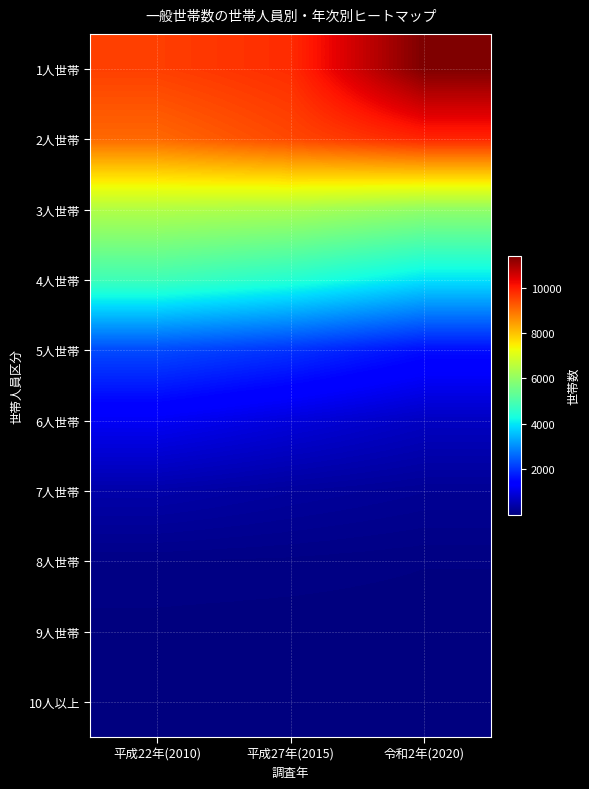

Reading right to left, what are all the values shown in this chart?

1人世帯: 令和2年(2020)=11378	平成27年(2015)=9813	平成22年(2010)=9585
2人世帯: 令和2年(2020)=9907	平成27年(2015)=9481	平成22年(2010)=9088
3人世帯: 令和2年(2020)=6022	平成27年(2015)=6352	平成22年(2010)=6462
4人世帯: 令和2年(2020)=3971	平成27年(2015)=4504	平成22年(2010)=4863
5人世帯: 令和2年(2020)=1587	平成27年(2015)=2002	平成22年(2010)=2272
6人世帯: 令和2年(2020)=677	平成27年(2015)=933	平成22年(2010)=1198
7人世帯: 令和2年(2020)=231	平成27年(2015)=321	平成22年(2010)=437
8人世帯: 令和2年(2020)=51	平成27年(2015)=79	平成22年(2010)=93
9人世帯: 令和2年(2020)=13	平成27年(2015)=15	平成22年(2010)=23
10人以上: 令和2年(2020)=2	平成27年(2015)=2	平成22年(2010)=2